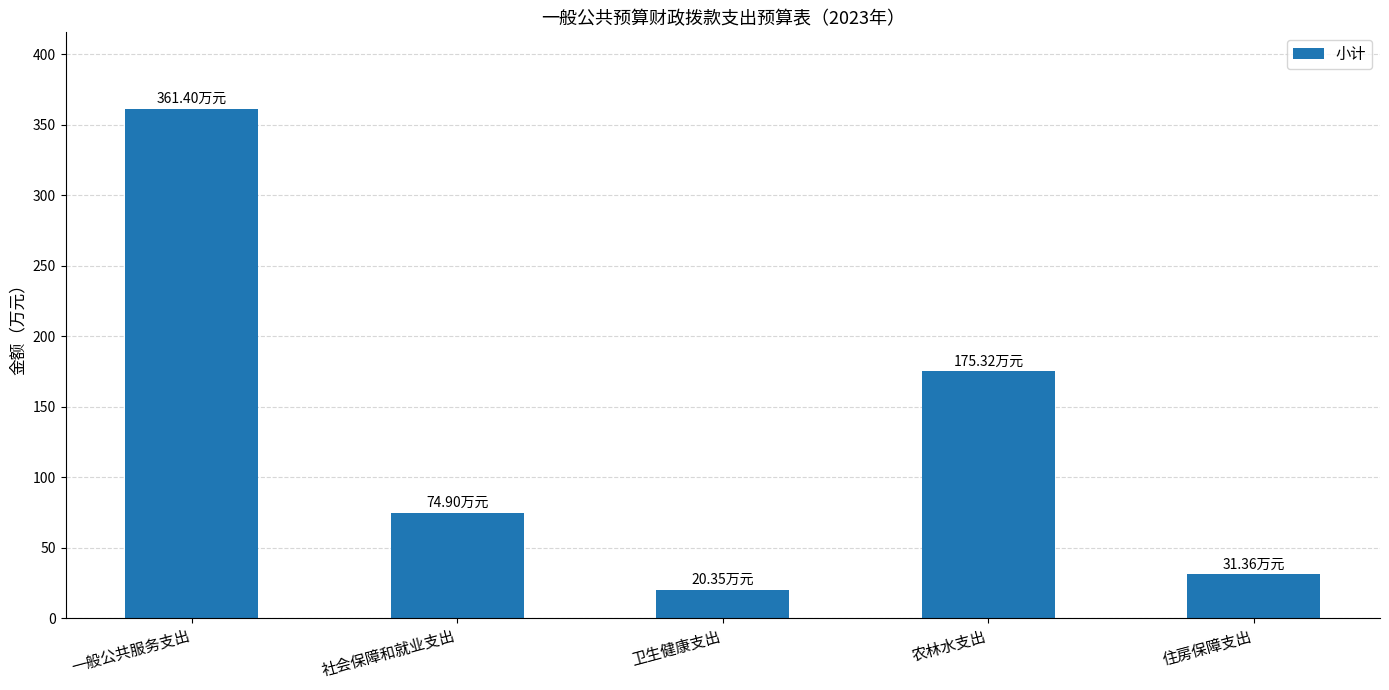

List the labels in order of value, largest first.

一般公共服务支出, 农林水支出, 社会保障和就业支出, 住房保障支出, 卫生健康支出